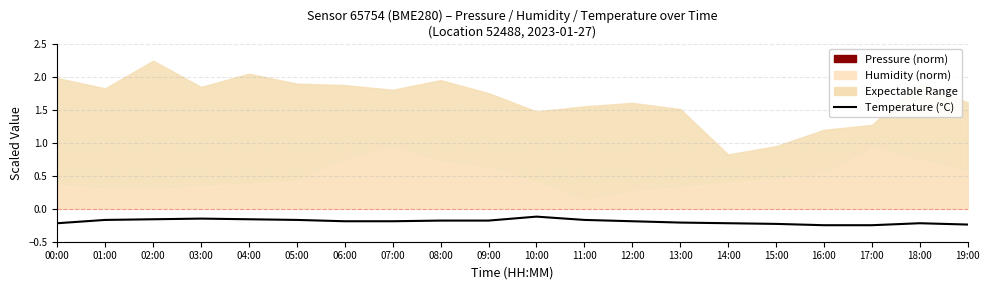

True or false: the data shows -0.2 at 04:00.

False